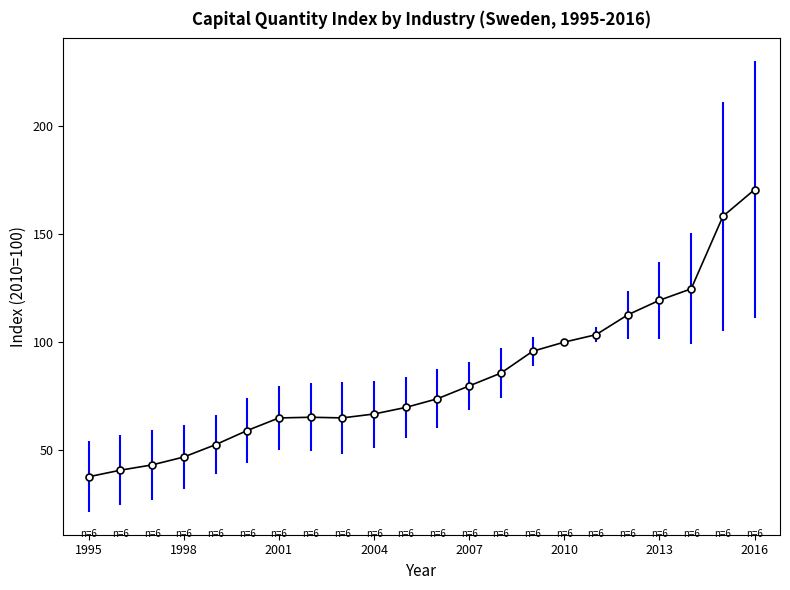

What is the difference between the maximum and second lowest values?

130.0